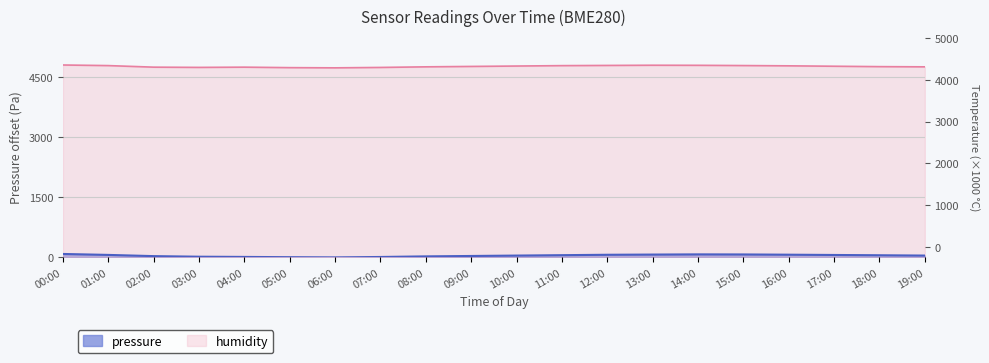

What is the label of the 1st point from the right?

19:00